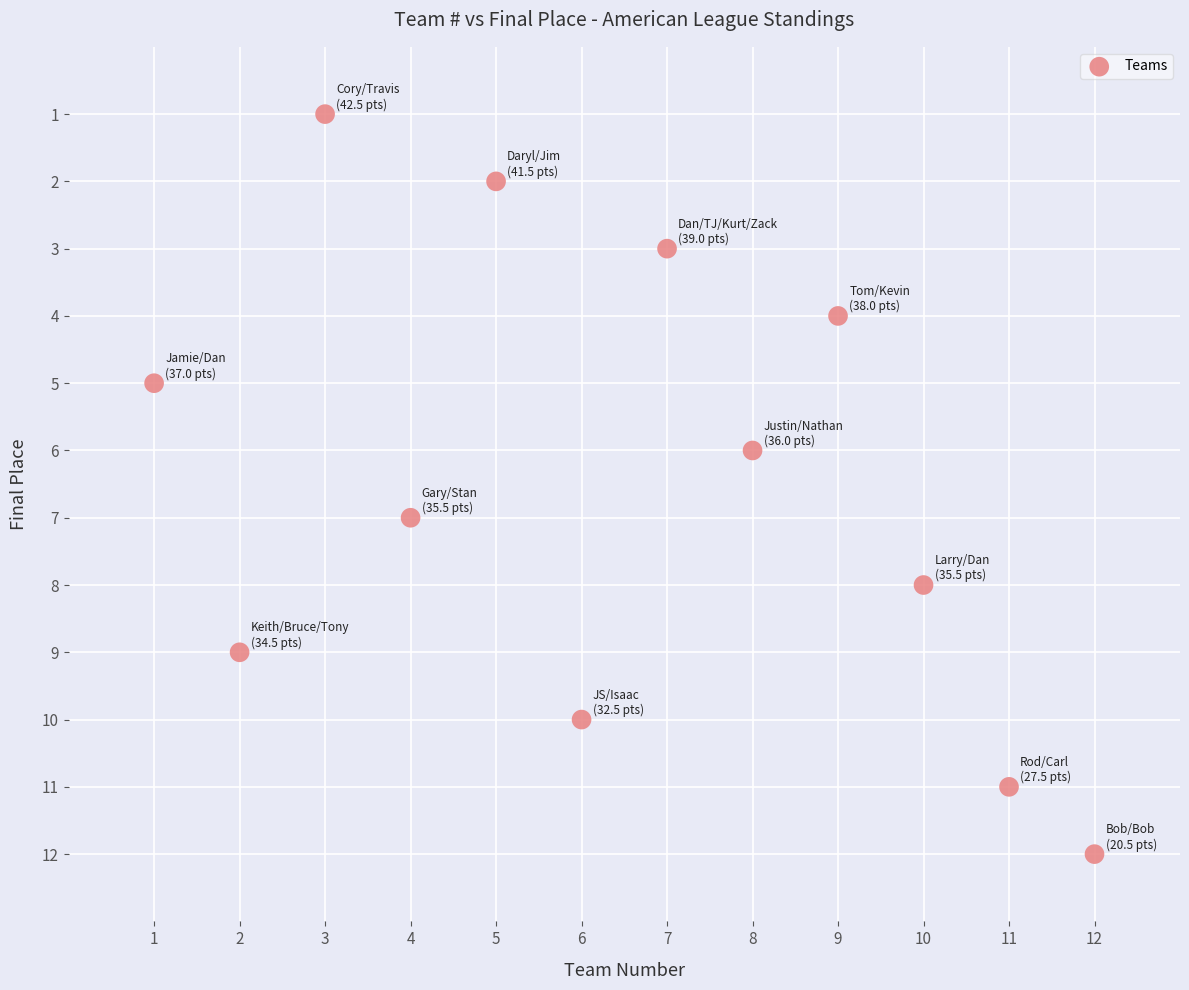

What is the range of X values (max minus min)?

11